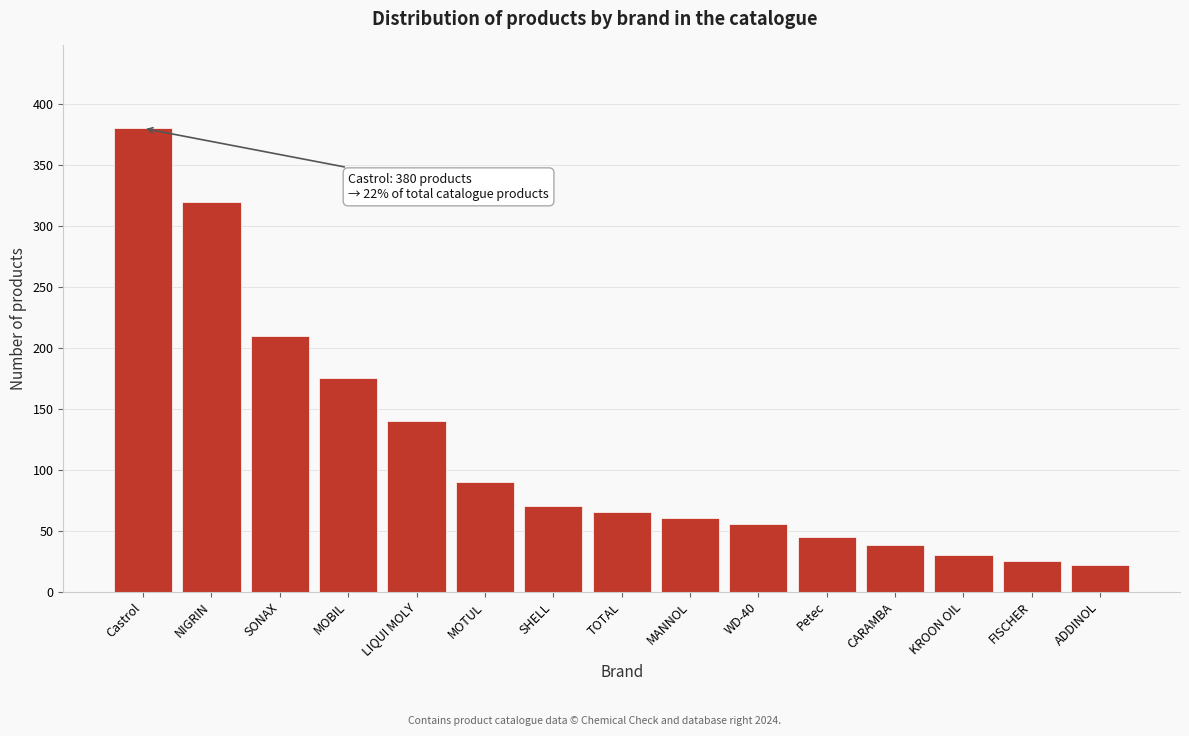

Reading left to right, extract all data points from this chart.

Castrol=380	NIGRIN=320	SONAX=210	MOBIL=175	LIQUI MOLY=140	MOTUL=90	SHELL=70	TOTAL=65	MANNOL=60	WD-40=55	Petec=45	CARAMBA=38	KROON OIL=30	FISCHER=25	ADDINOL=22